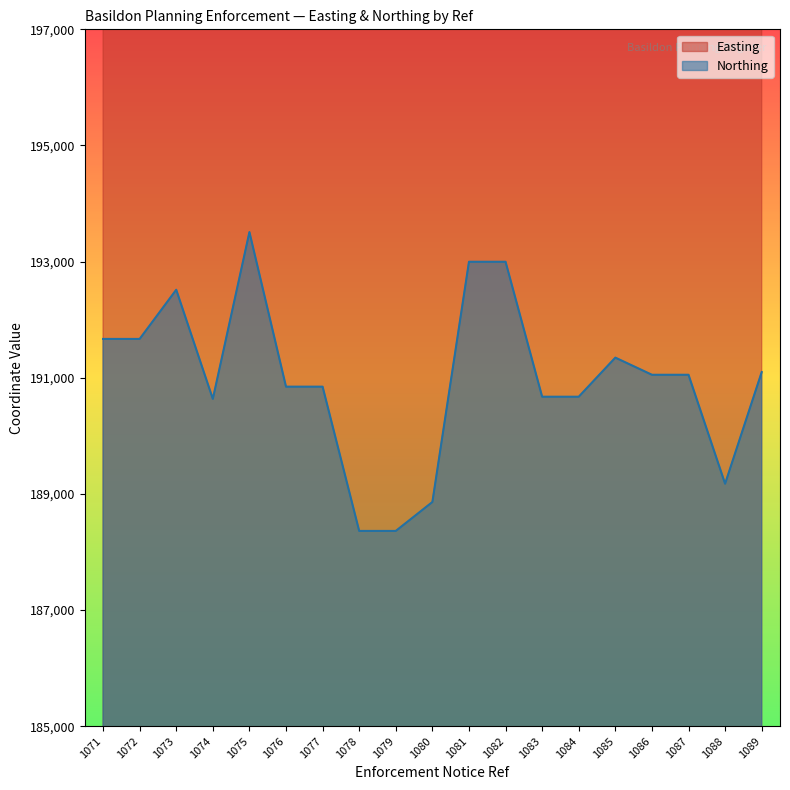

List the series in order of their peak value, highest first.

Easting, Northing